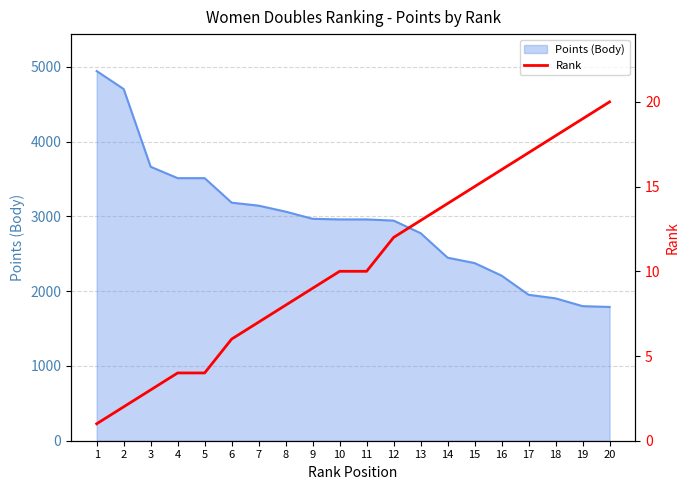

True or false: the data has more than 1 interior local peaks.

False